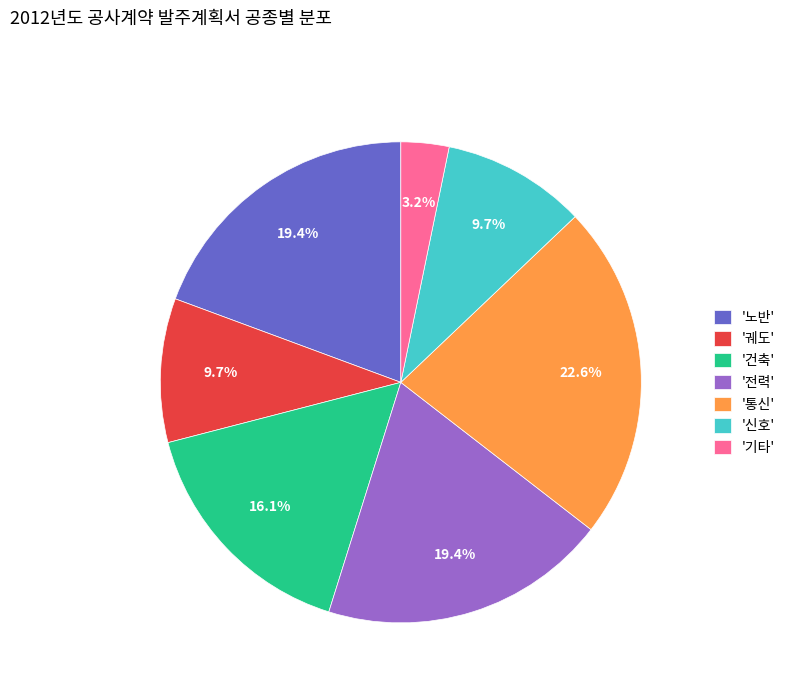

Approximately how many times larger is the value at '건축' compared to '신호'?

1.7